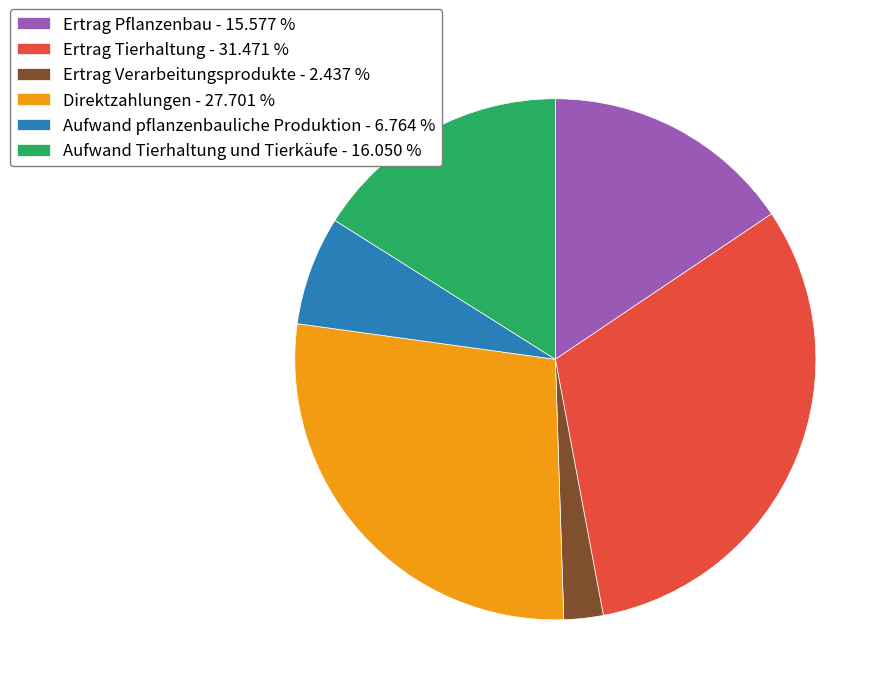

How many slices are in this pie chart?

6